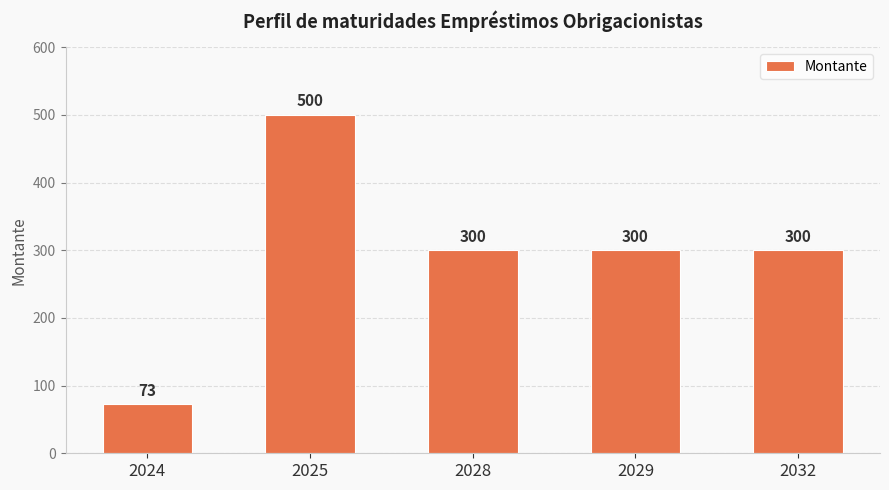

Which category has the lowest value across all series?

2024